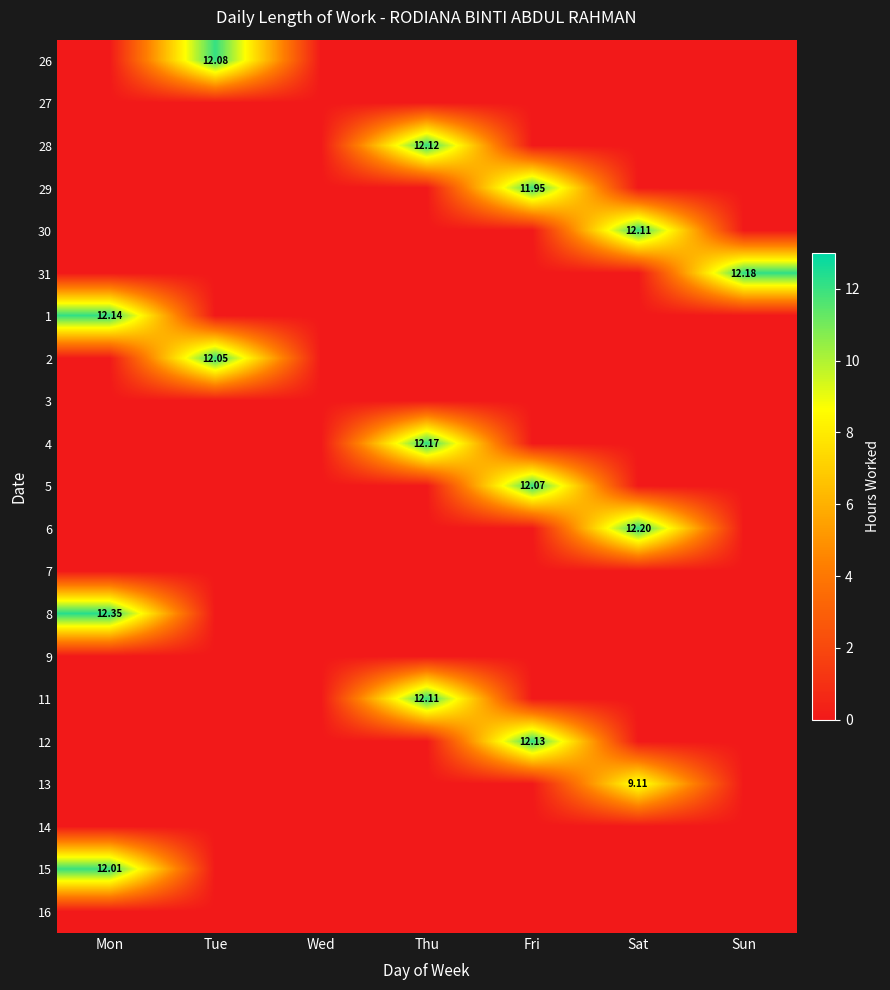

At Fri, list the series in order from smallest to largest.

26, 27, 28, 30, 31, 1, 2, 3, 4, 6, 7, 8, 9, 11, 13, 14, 15, 16, 29, 5, 12